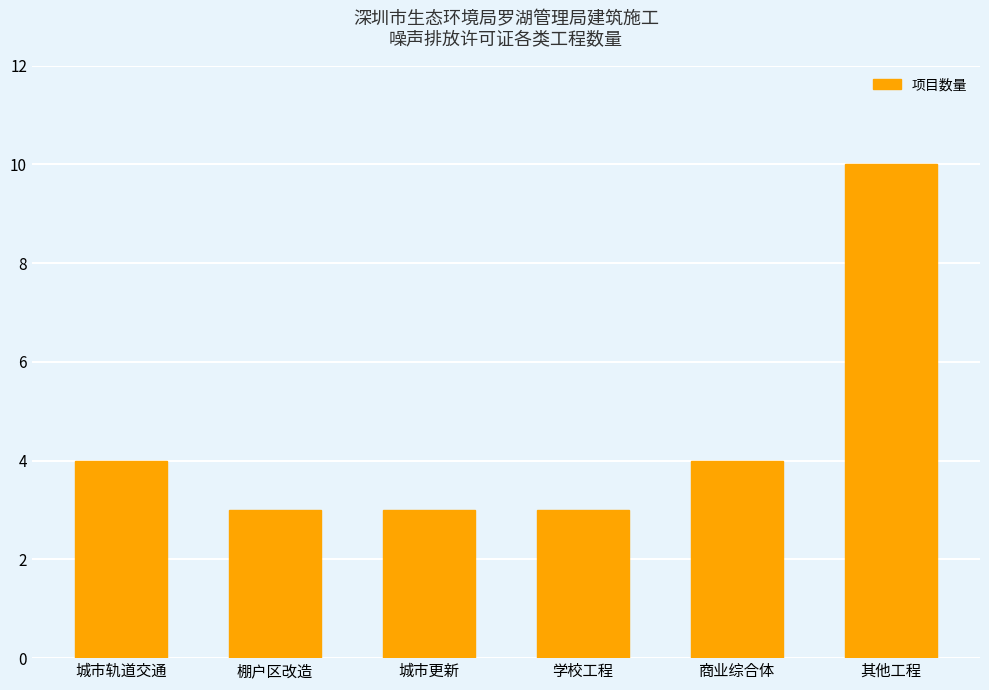

What is the difference between the maximum and minimum values?

7